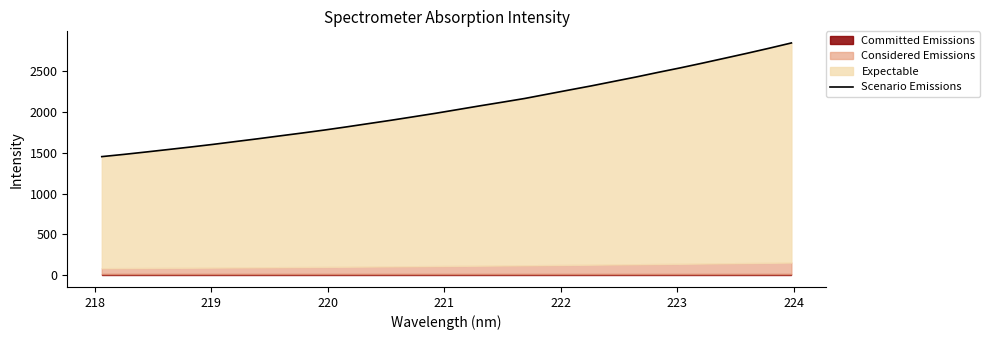

How many categories are shown in the chart?

32